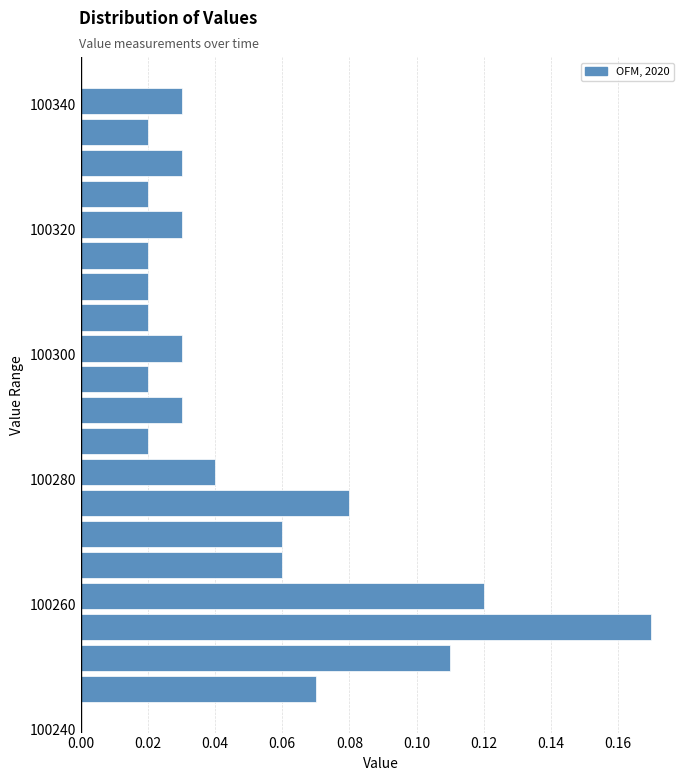

Around what value on the y-axis is the longest bar? Give the approximate position of its centre, as read against the axis.

100256